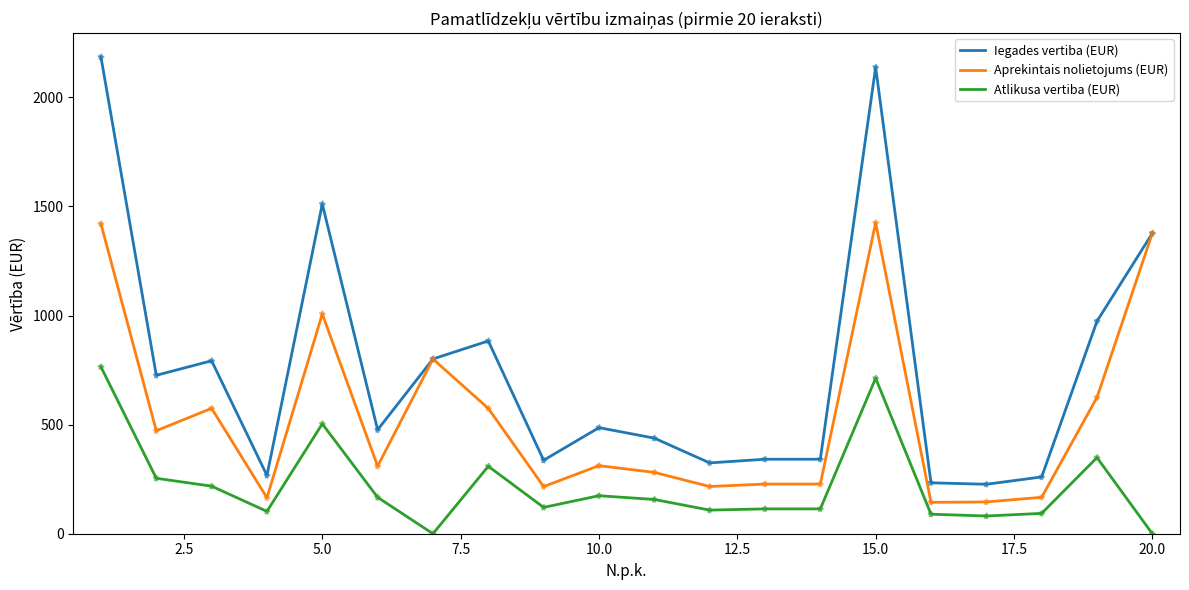

Which series has the largest total across all categories?

Iegades vertiba (EUR)